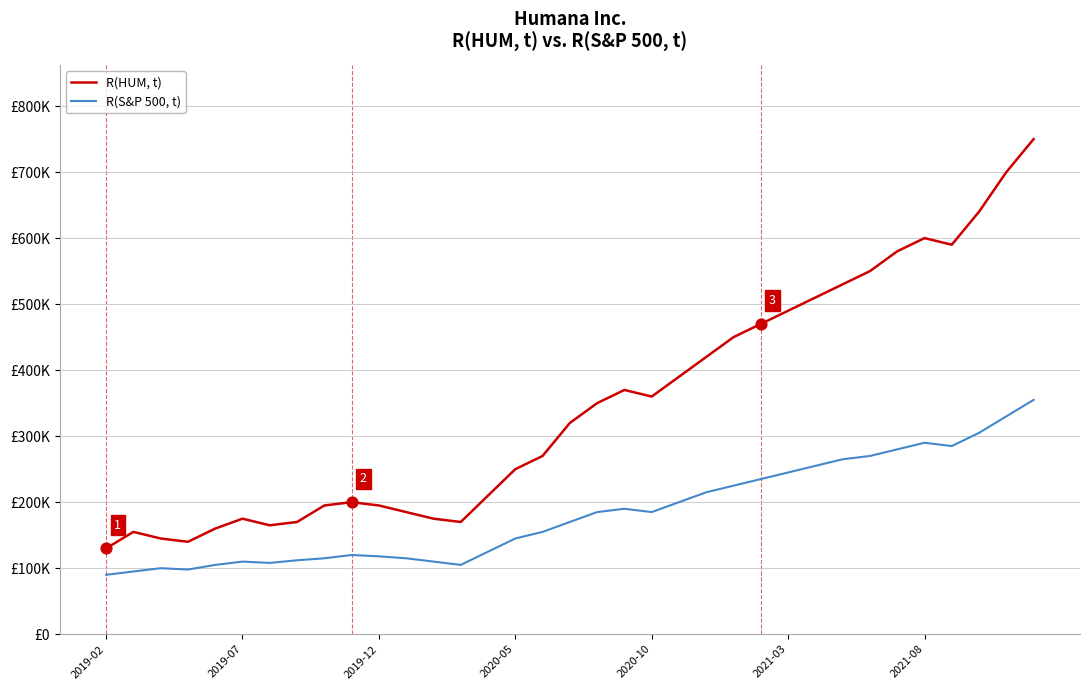

At which category is the sum across all series the highest?

34